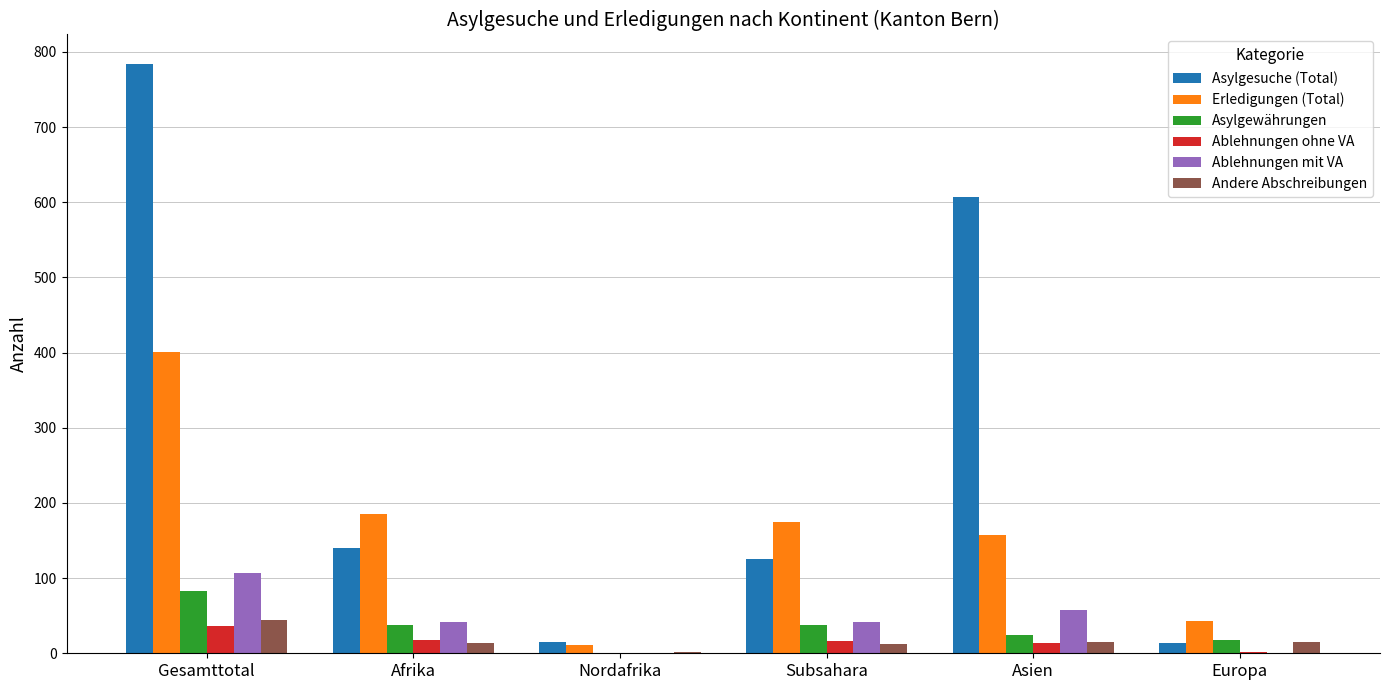

Is it true that Asylgewährungen equals 37 at Subsahara?

True